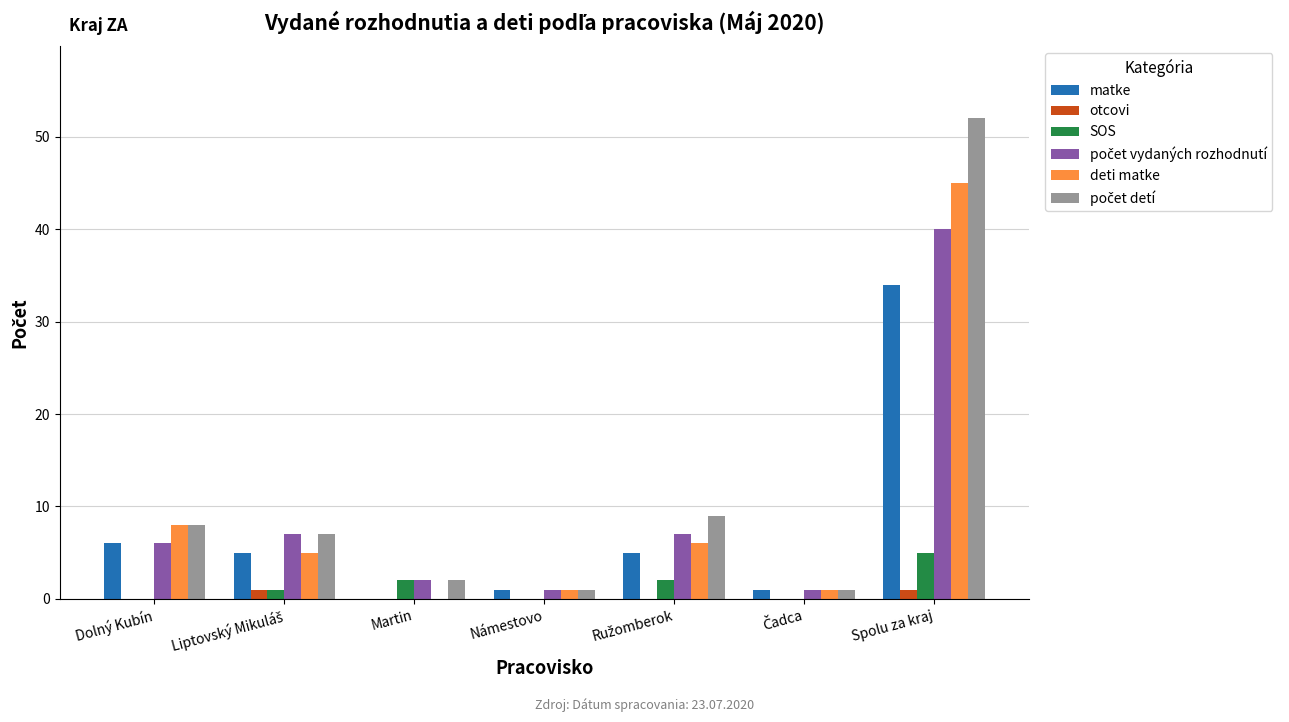

At which label does matke reach its peak?

Spolu za kraj